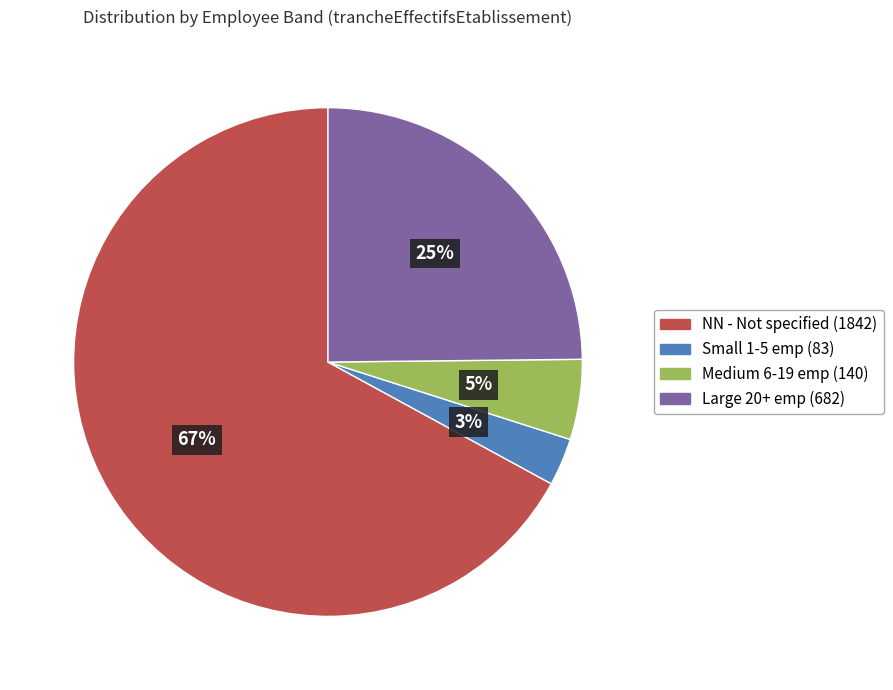

How many segments does this pie chart have?

4